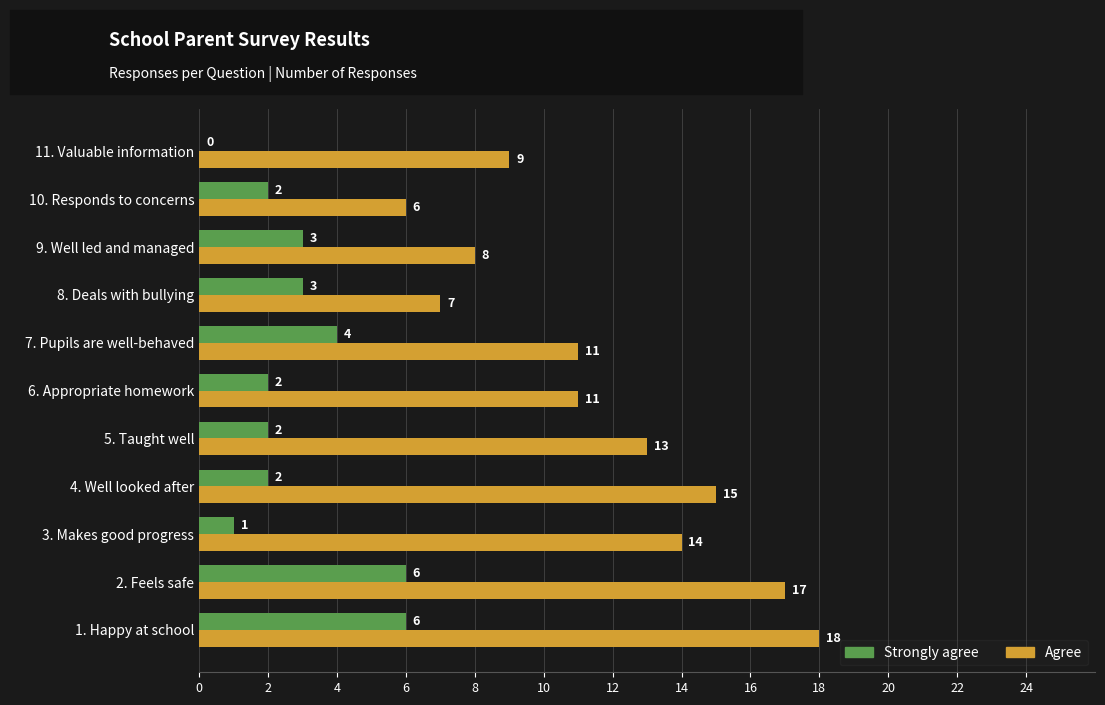

What is the sum of the Strongly agree values at 10. Responds to concerns and 9. Well led and managed?

5